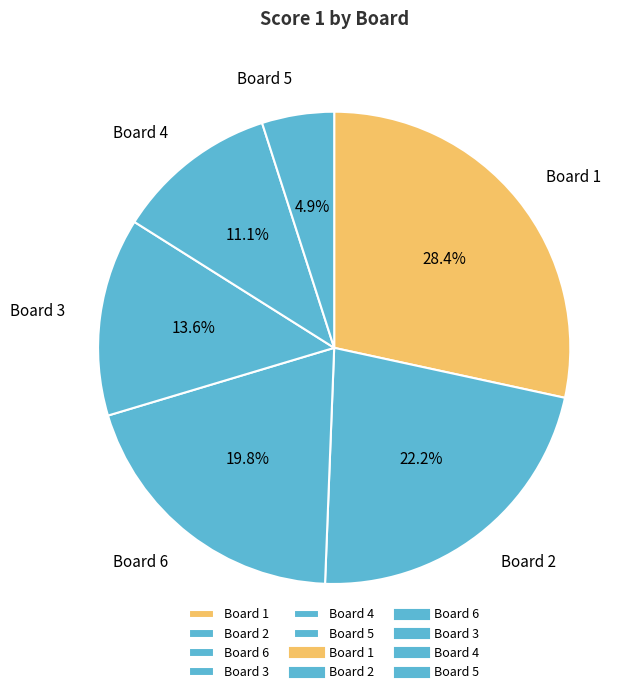

Which category has the biggest portion of the pie?

Board 1